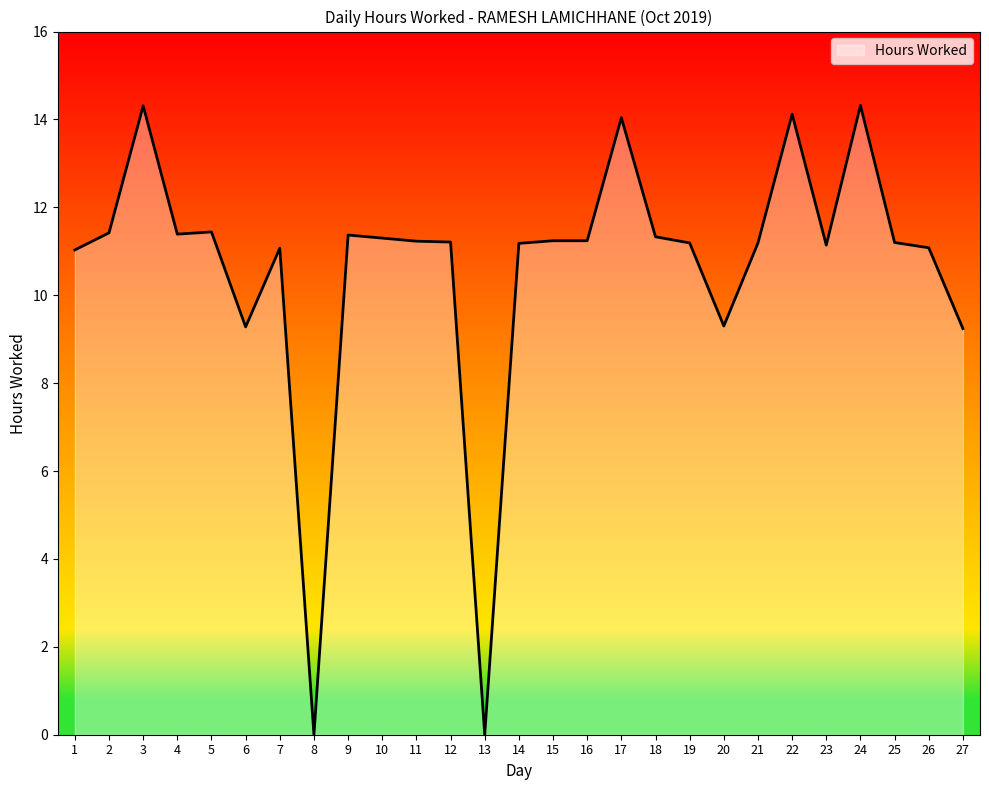

What is the greatest value displayed?

14.3